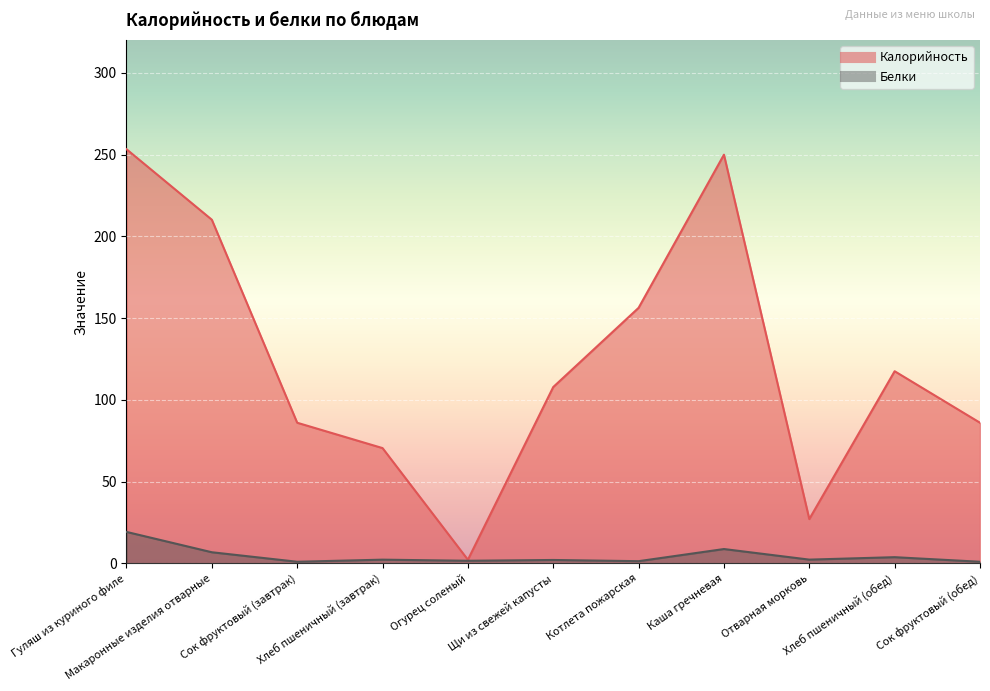

In Калорийность, how many points are lower than both neighbors (excluding endpoints)?

2